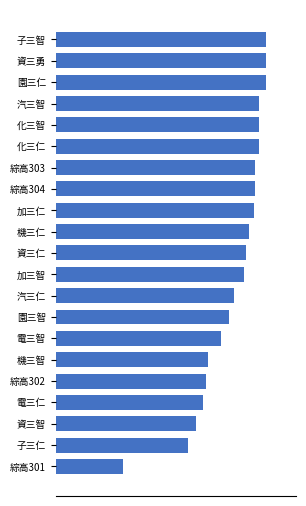

Where is the data nearest to the value 78?

子三仁